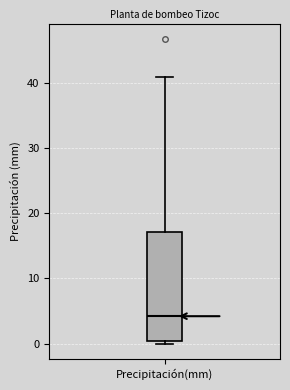

Where does the upper whisker of the box for Precipitación(mm) end on the y-axis? The values are not printed on the chart, so give them approximately, as read against the axis.

41